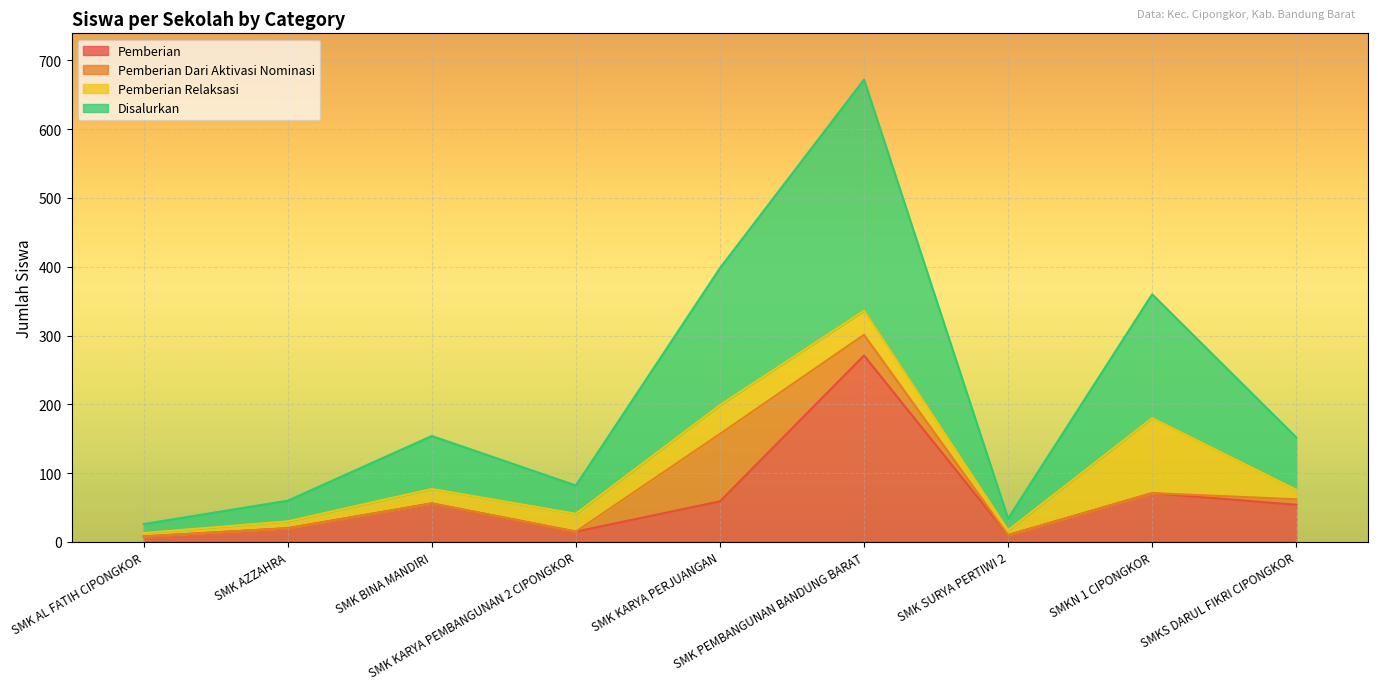

True or false: Disalurkan has a value of 13 at SMK AL FATIH CIPONGKOR.

True